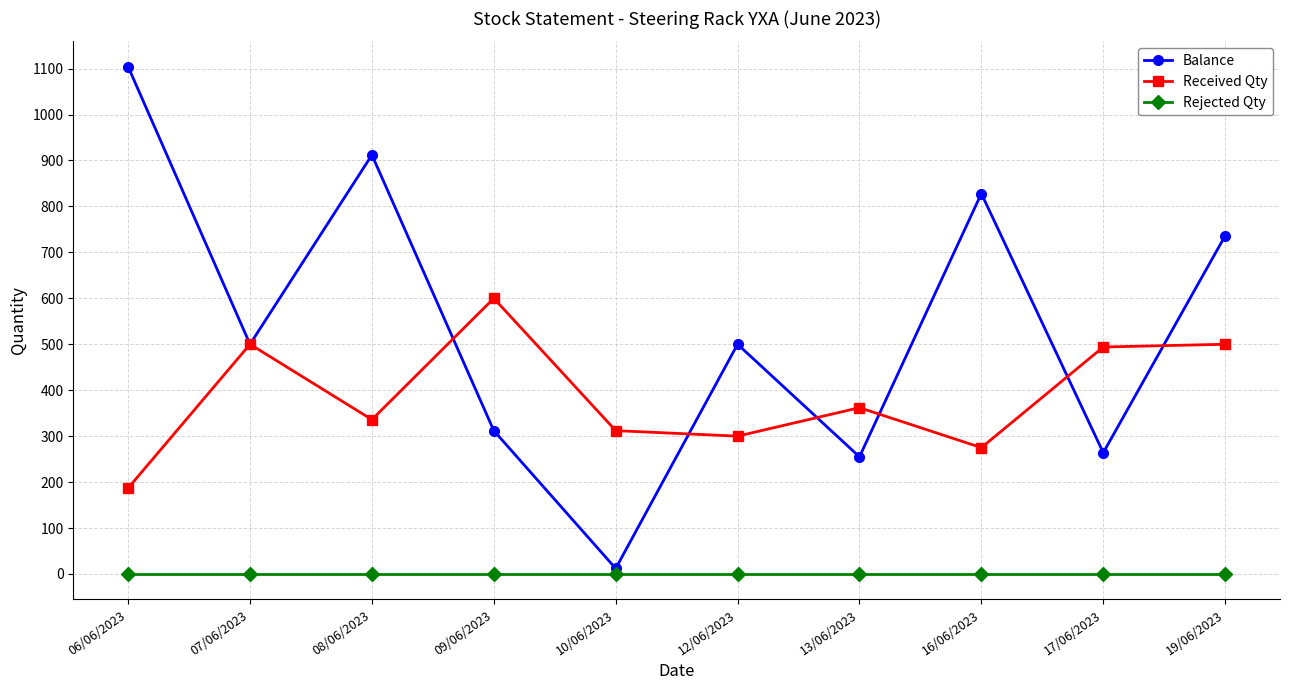

The Rejected Qty series shows 0 at 13/06/2023. True or false?

True